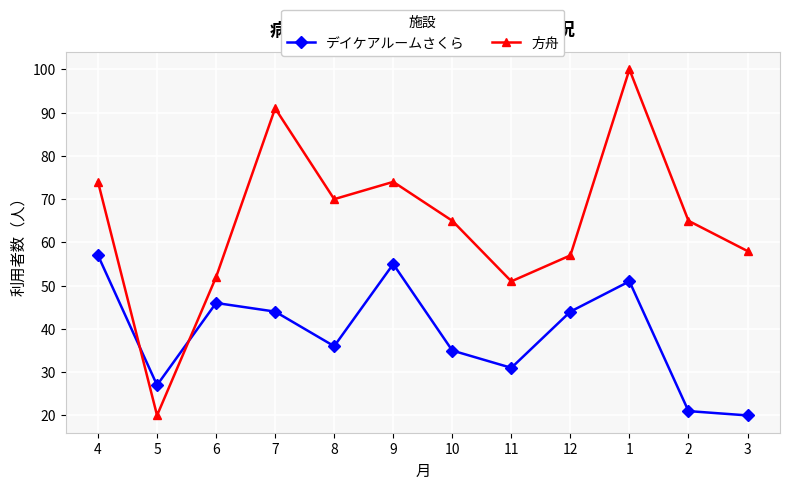

Which series has the largest range (max minus min)?

方舟